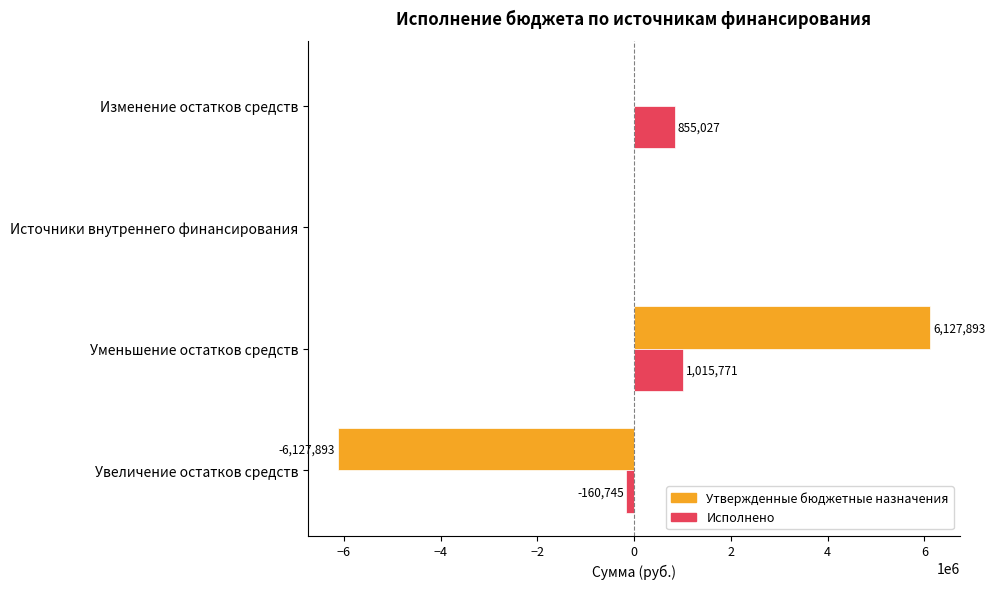

Is it true that Утвержденные бюджетные назначения equals -8398262.8 at Увеличение остатков средств?

False